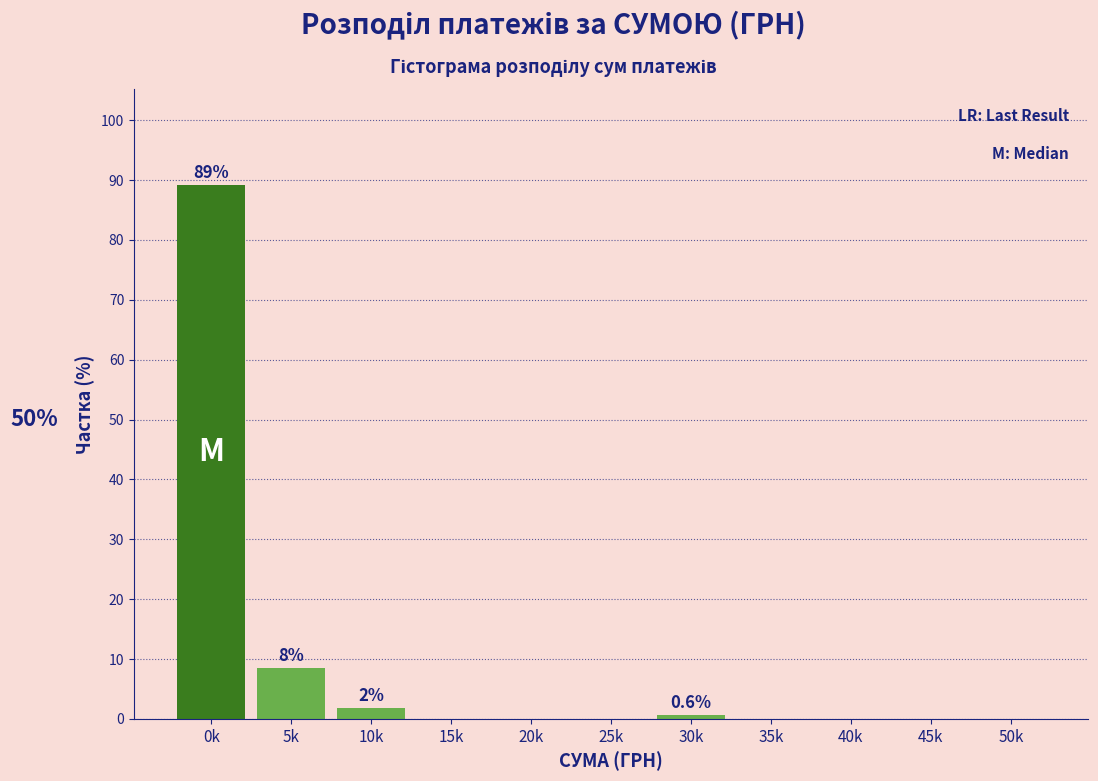

Reading right to left, what are all the values shown in this chart?

50k=0.0	45k=0.0	40k=0.0	35k=0.0	30k=0.6	25k=0.0	20k=0.0	15k=0.0	10k=1.8	5k=8.4	0k=89.2